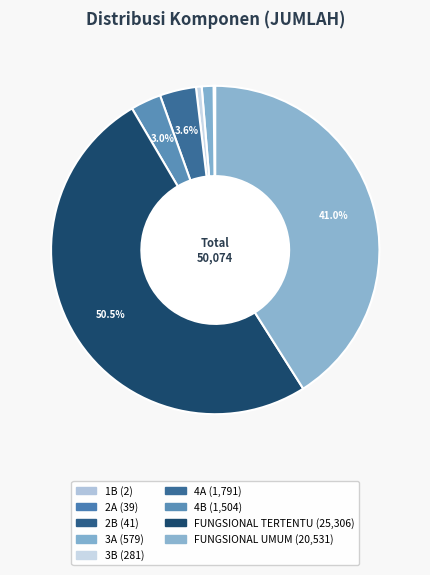

Is it true that 2B is 0% of the pie?

True